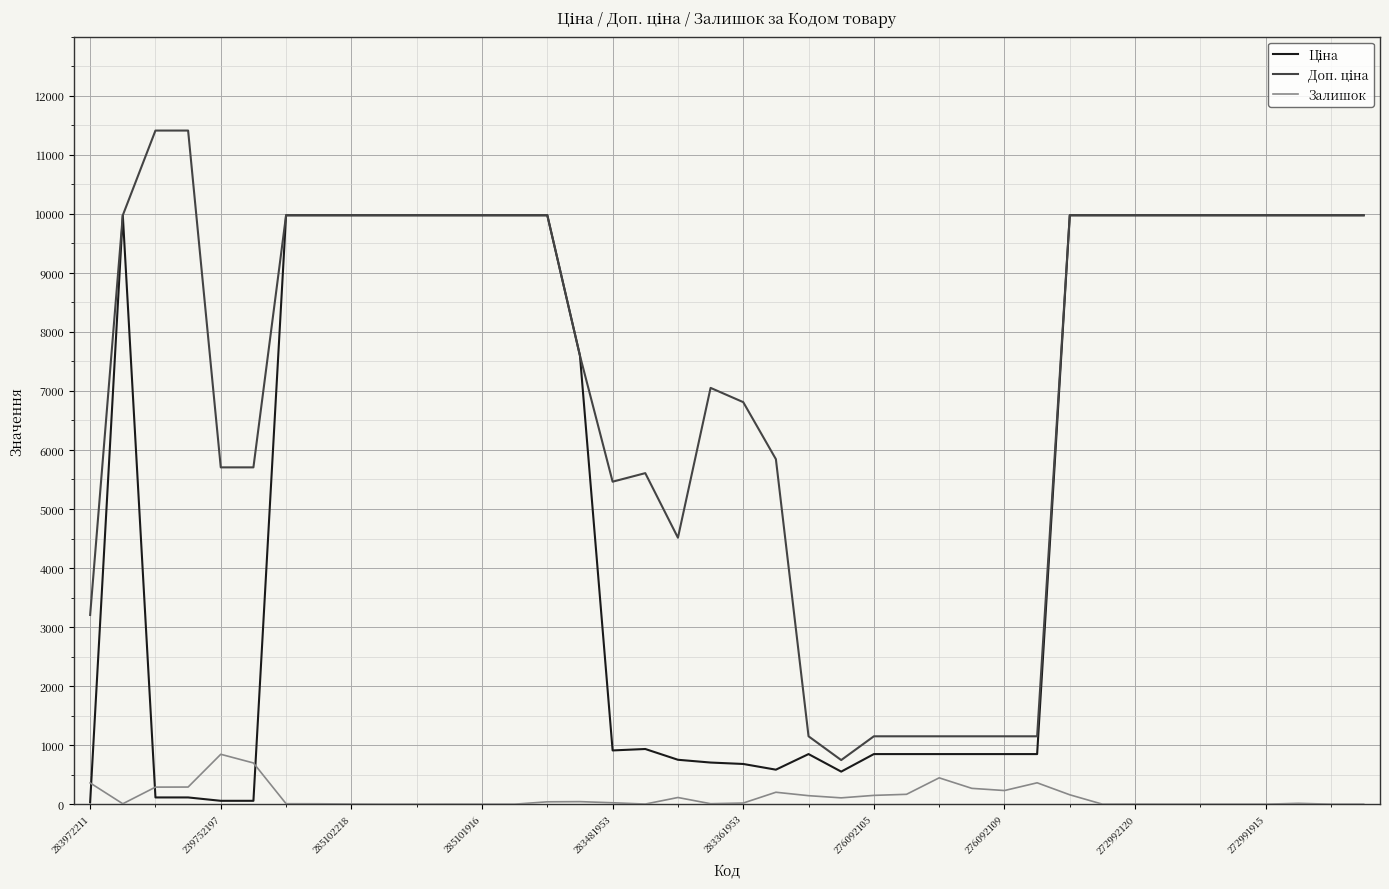

What is the greatest value displayed?

11410.0